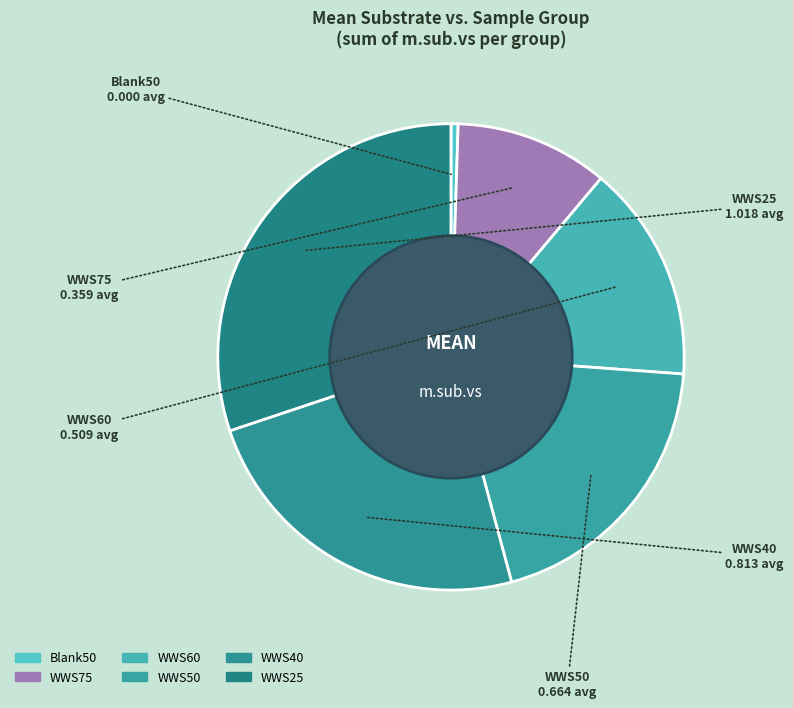

Which has a higher value, WWS50 or WWS75?

WWS50